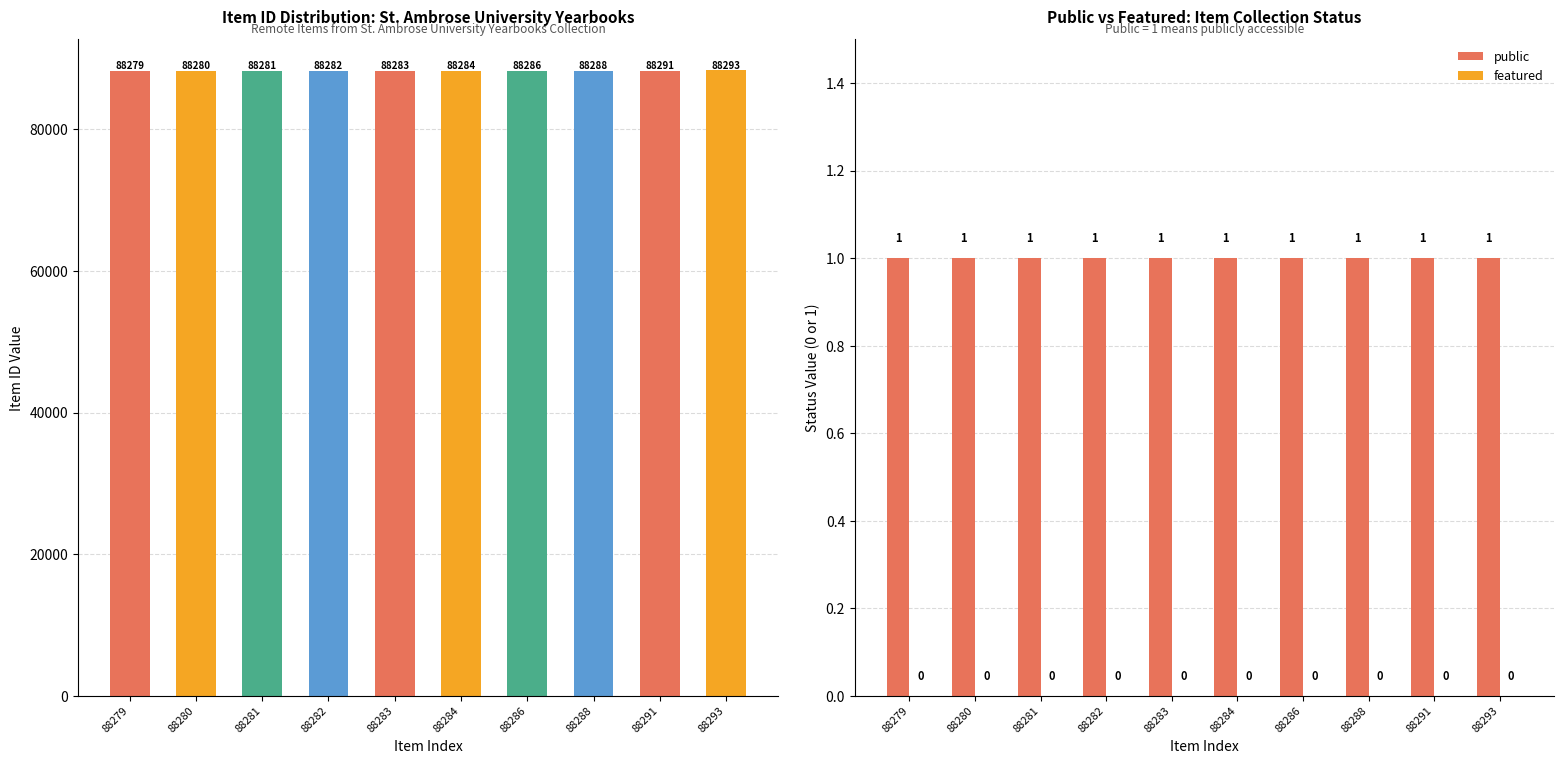

How many values in the Item ID series exceed 88284?

4